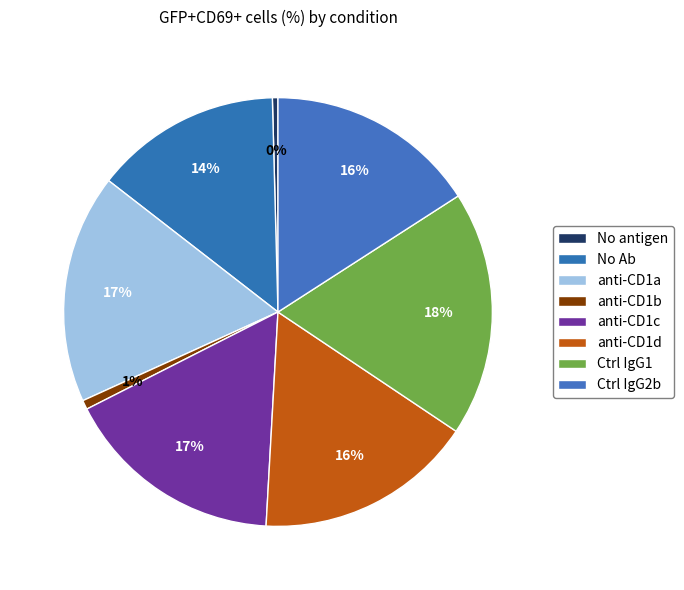

To the nearest percent, what is the difference between the largest and smallest slice percentages?

18%